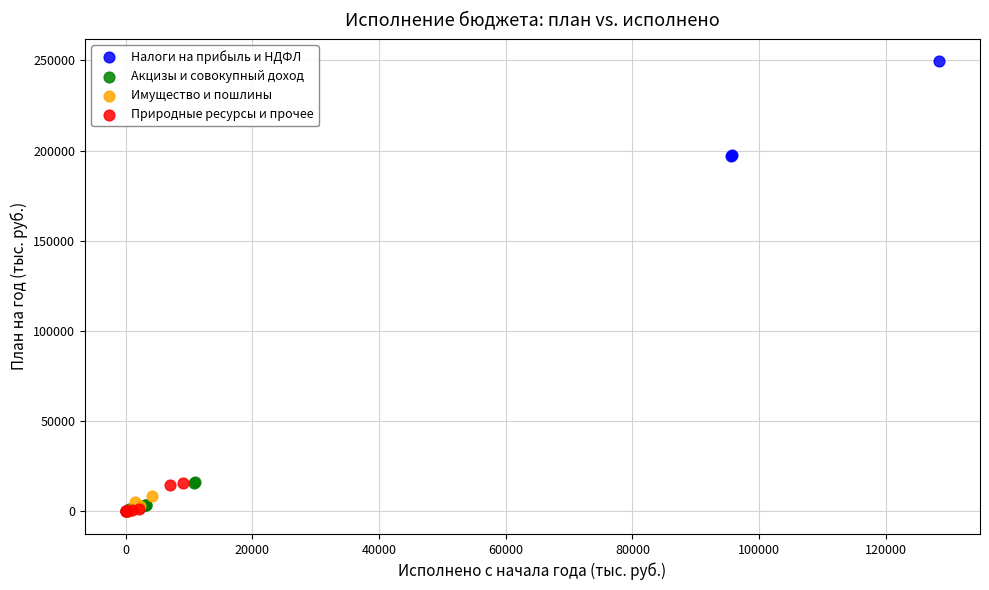

What are all the series names shown in the legend?

Налоги на прибыль и НДФЛ, Акцизы и совокупный доход, Имущество и пошлины, Природные ресурсы и прочее